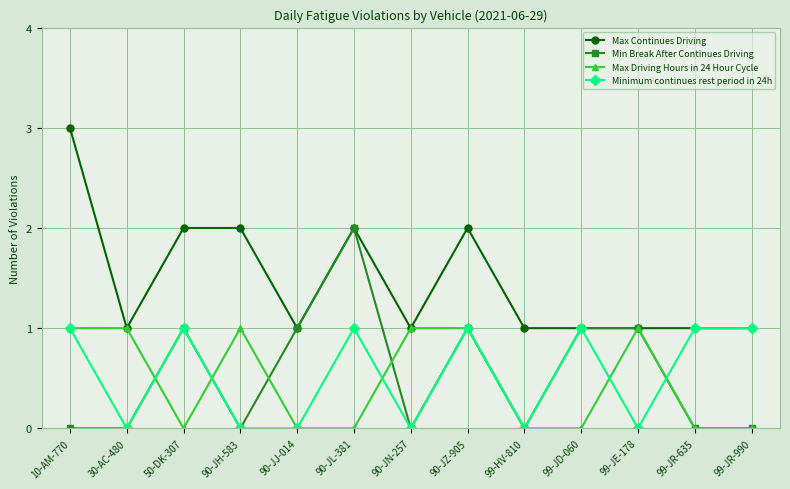

Is the value of Minimum continues rest period in 24h at 99-JD-060 greater than the value of Max Driving Hours in 24 Hour Cycle at 99-JD-060?

Yes